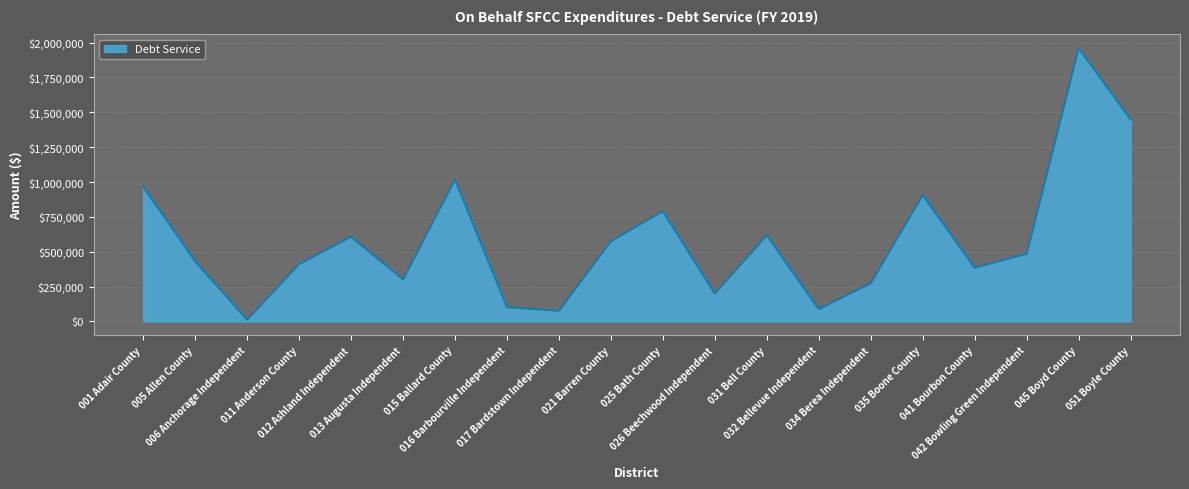

What is the difference between the maximum and minimum values?

1948217